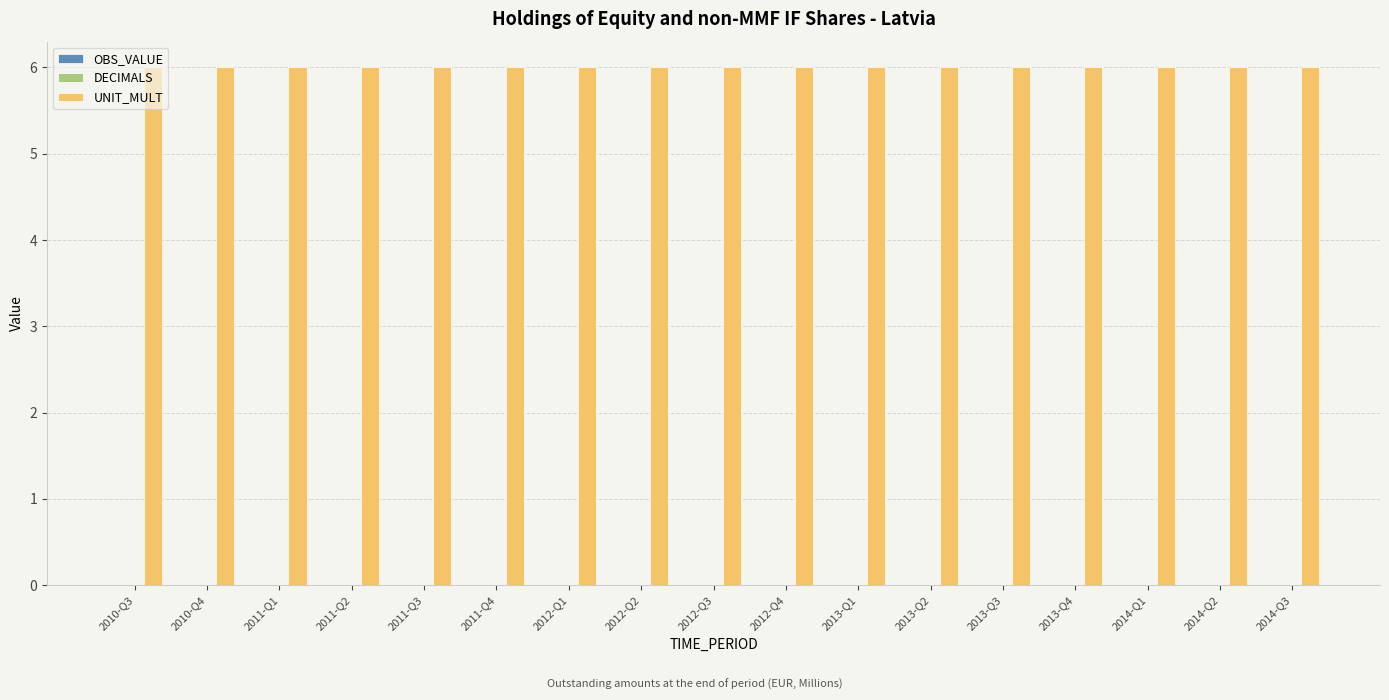

What is the label of the 3rd bar from the right?

2014-Q1